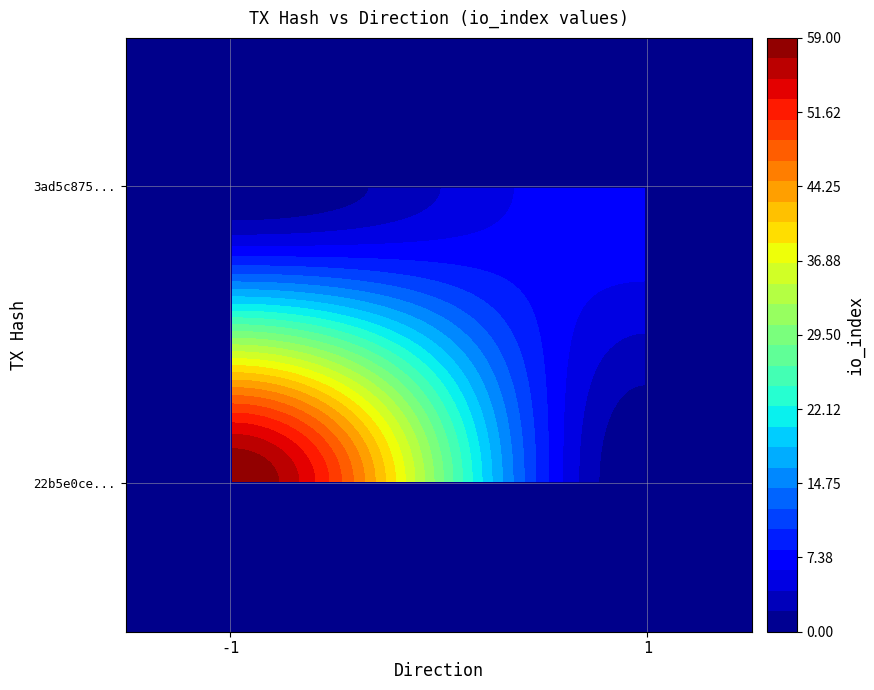

Reading left to right, list all the values displayed in this chart.

22b5e0ce986bd148102aa05dcae0e958efc6a22: -1	59
3ad5c87528fcb9542790321e000b3ab7d526a36: 1	8